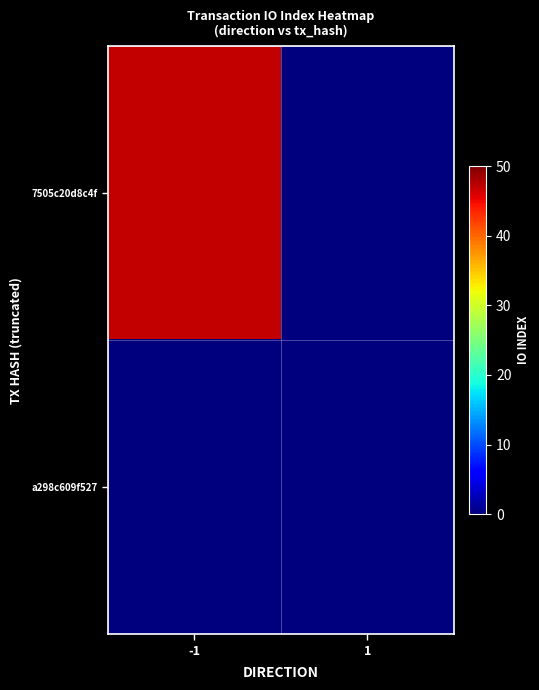

Which label corresponds to the smallest value in the chart?

1